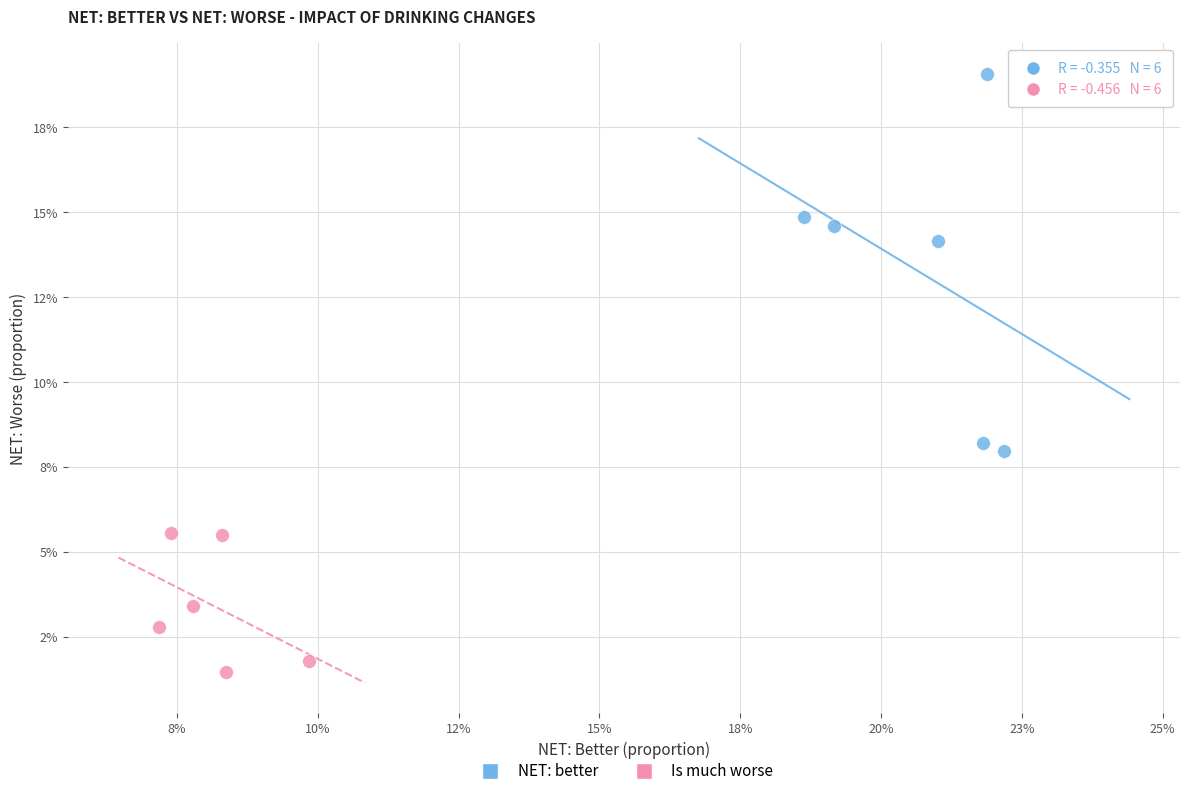

What are all the series names shown in the legend?

NET: better, Is much worse